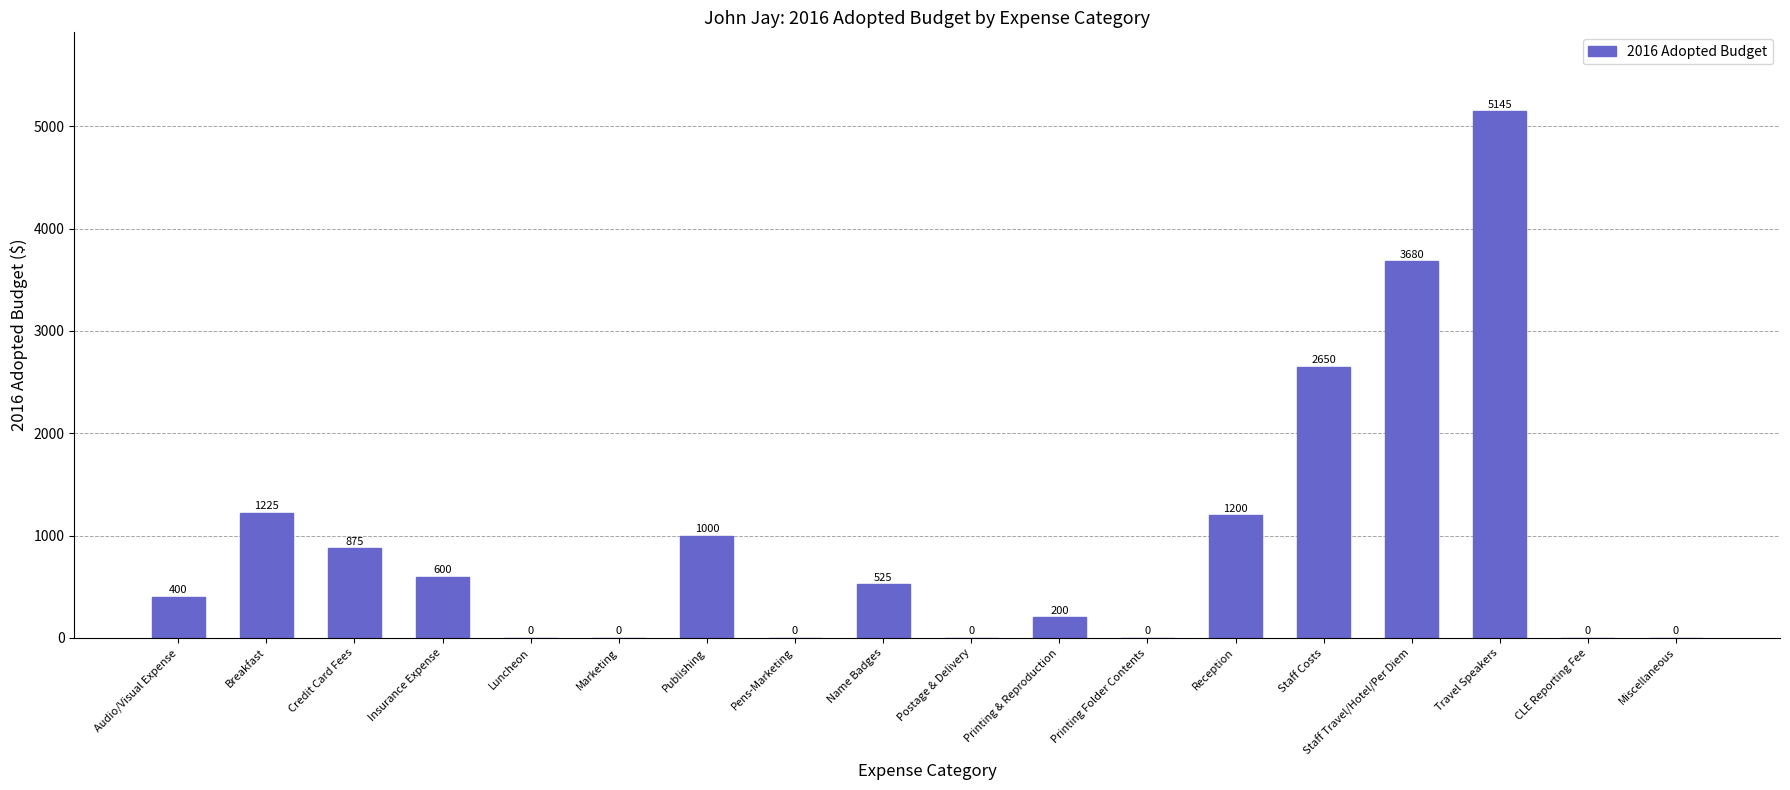

What is the change in value from Breakfast to Staff Travel/Hotel/Per Diem?

+2455